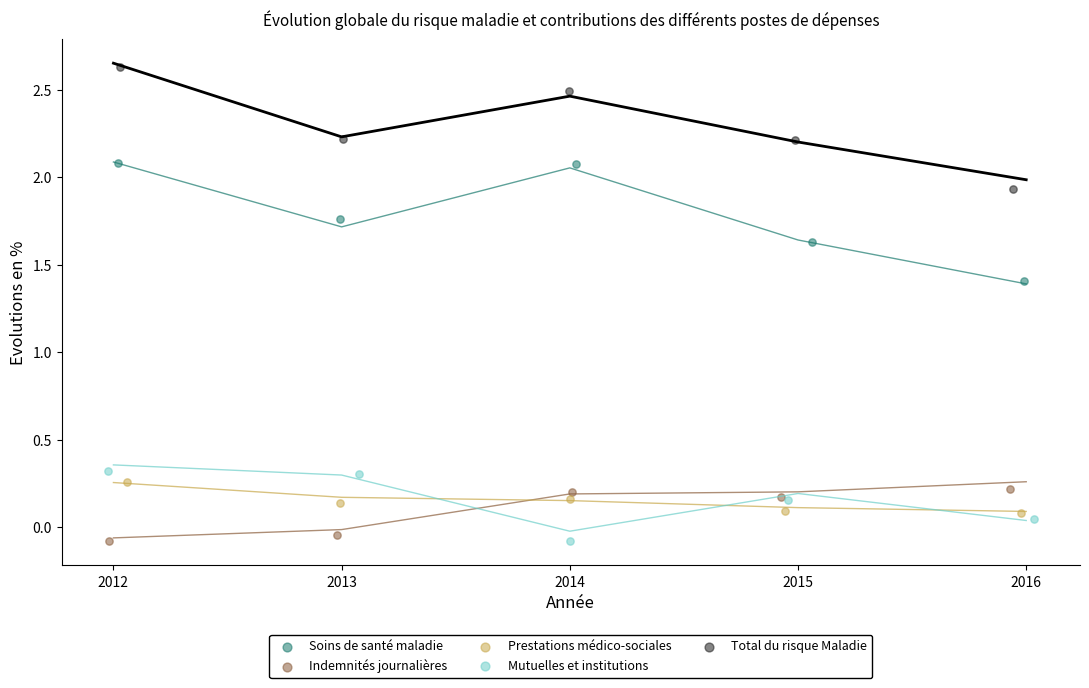

Which series contains the highest Y value?

Total du risque Maladie